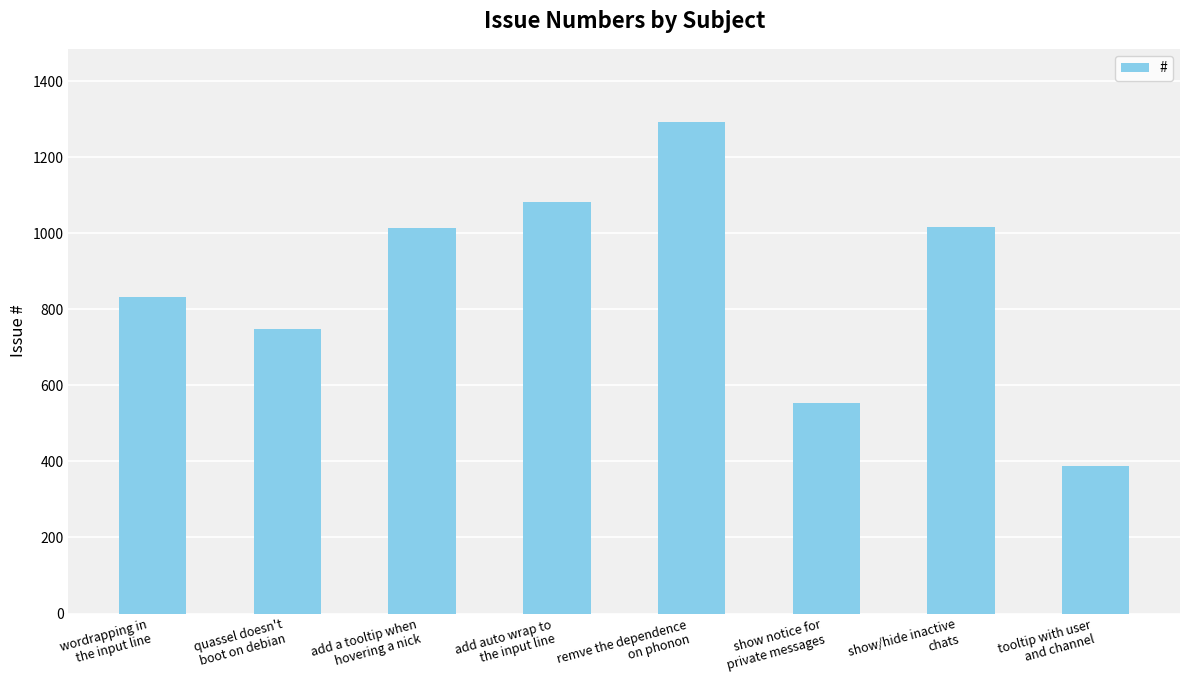

What is the sum of all values?

6924